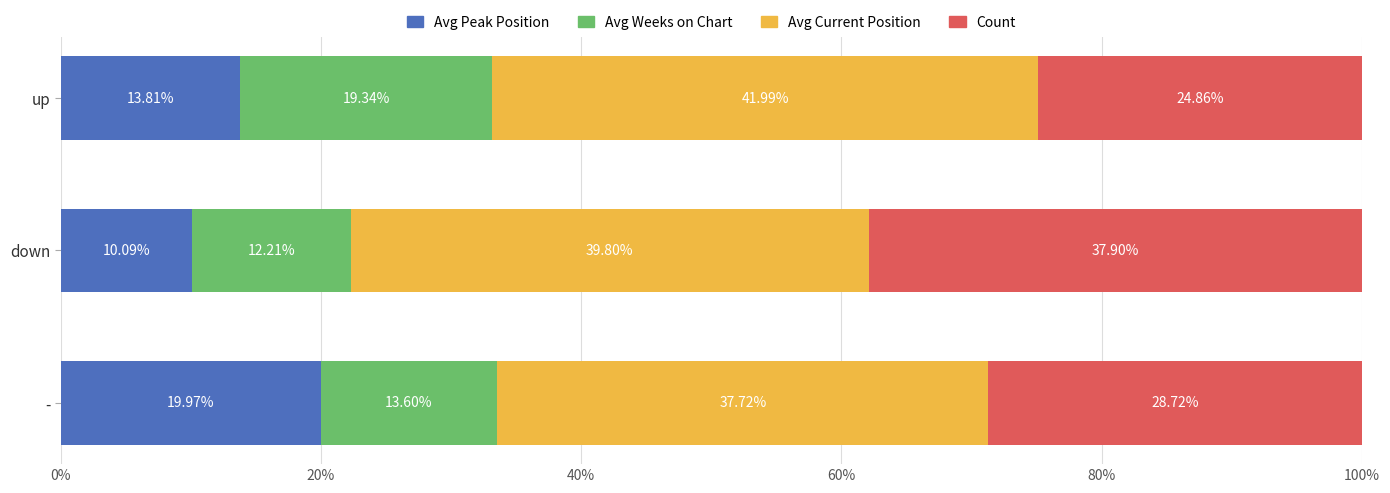

What is the sum of all Avg Peak Position values?

43.9